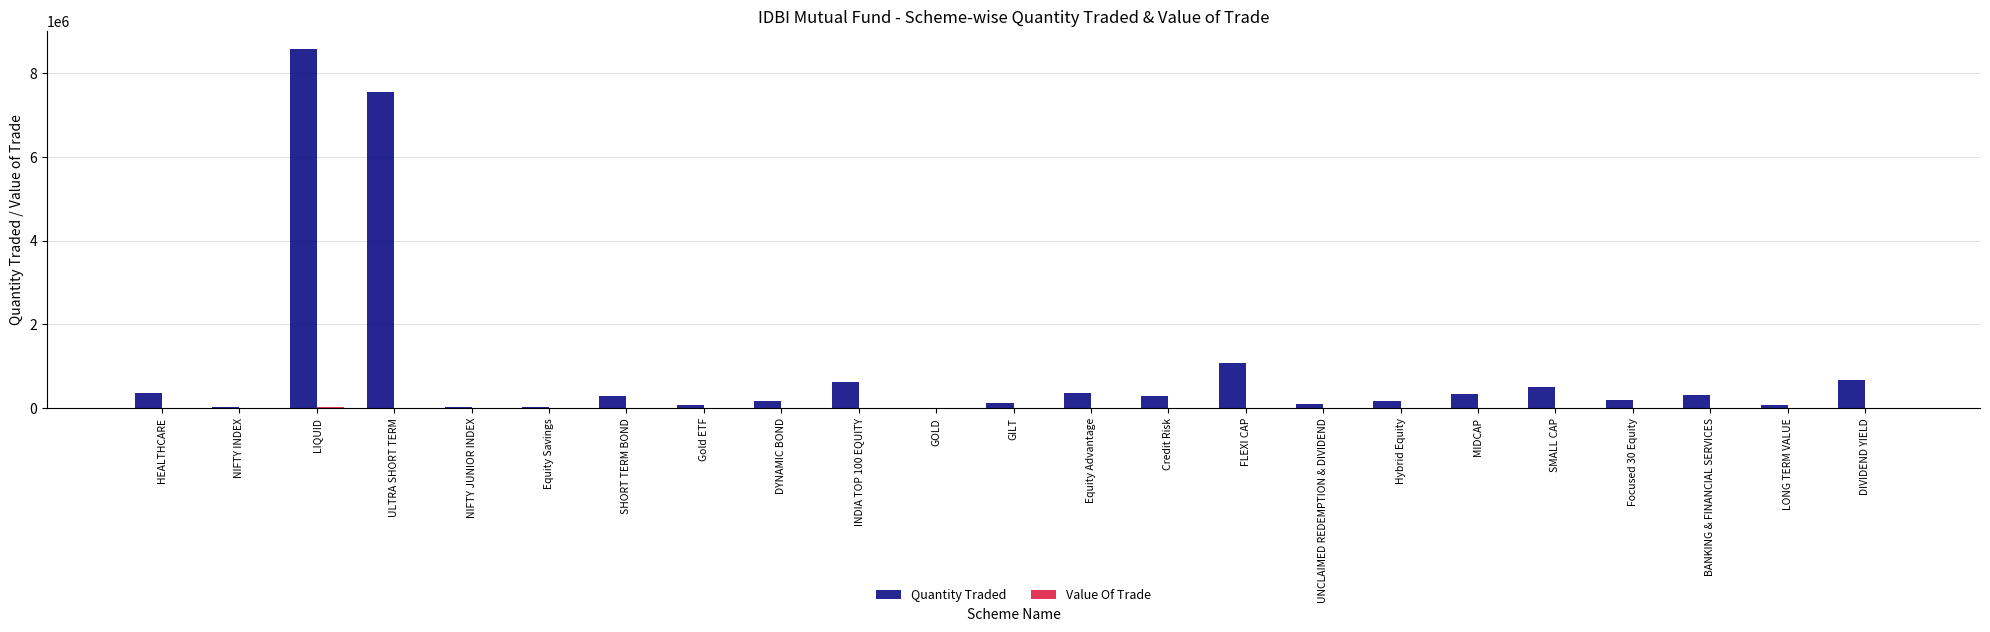

Which series has the largest total across all categories?

Quantity Traded